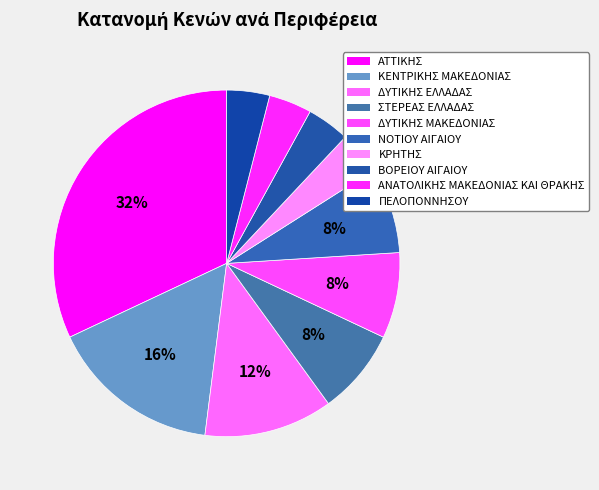

Rank the categories by value from lowest to highest.

ΚΡΗΤΗΣ, ΒΟΡΕΙΟΥ ΑΙΓΑΙΟΥ, ΑΝΑΤΟΛΙΚΗΣ ΜΑΚΕΔΟΝΙΑΣ ΚΑΙ ΘΡΑΚΗΣ, ΠΕΛΟΠΟΝΝΗΣΟΥ, ΣΤΕΡΕΑΣ ΕΛΛΑΔΑΣ, ΔΥΤΙΚΗΣ ΜΑΚΕΔΟΝΙΑΣ, ΝΟΤΙΟΥ ΑΙΓΑΙΟΥ, ΔΥΤΙΚΗΣ ΕΛΛΑΔΑΣ, ΚΕΝΤΡΙΚΗΣ ΜΑΚΕΔΟΝΙΑΣ, ΑΤΤΙΚΗΣ